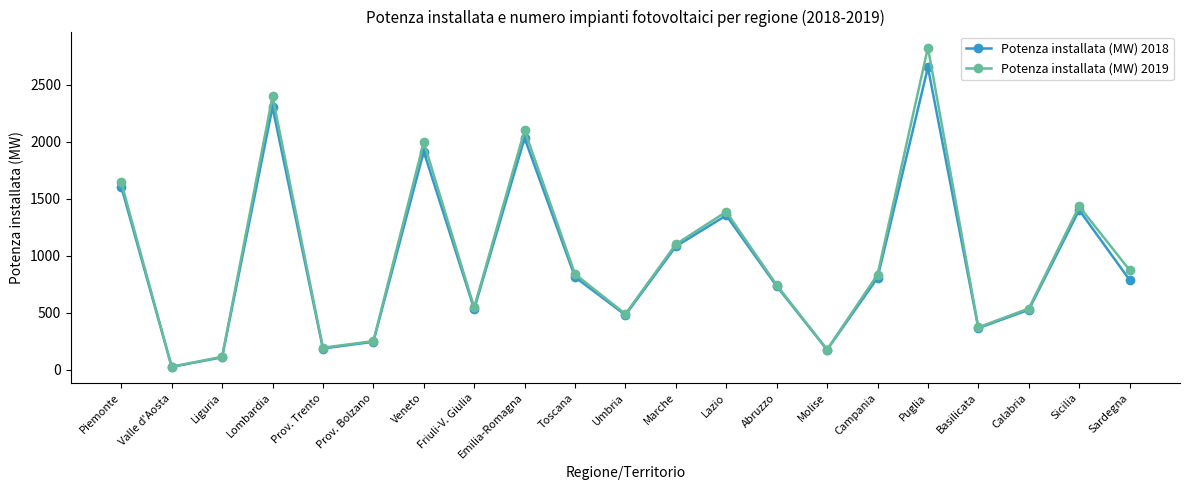

Which label corresponds to the smallest value in the chart?

Valle d'Aosta